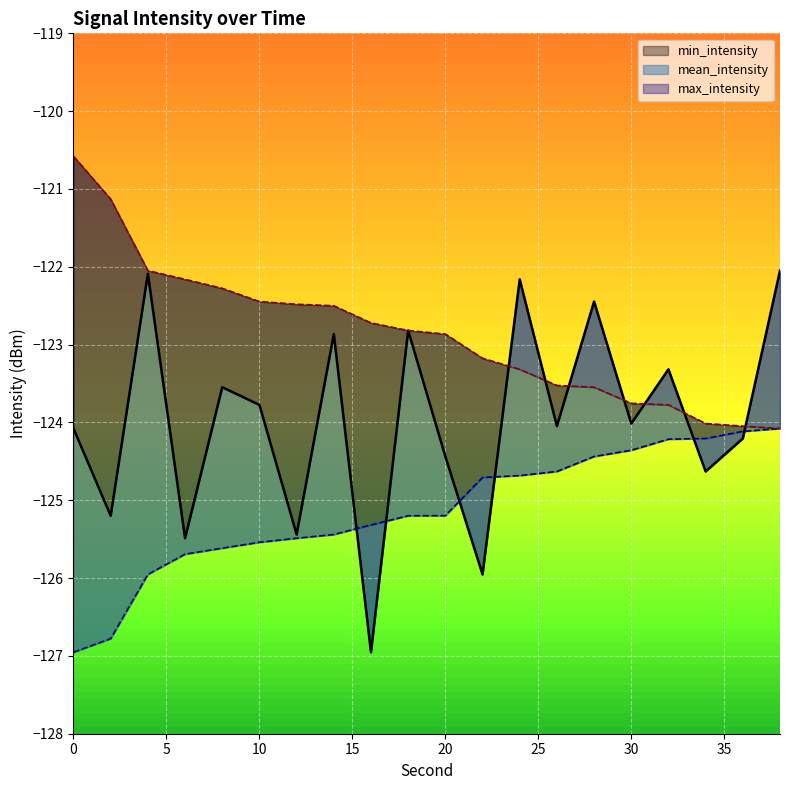

What is the difference between the second highest and second lowest values in the min_intensity series?

2.7